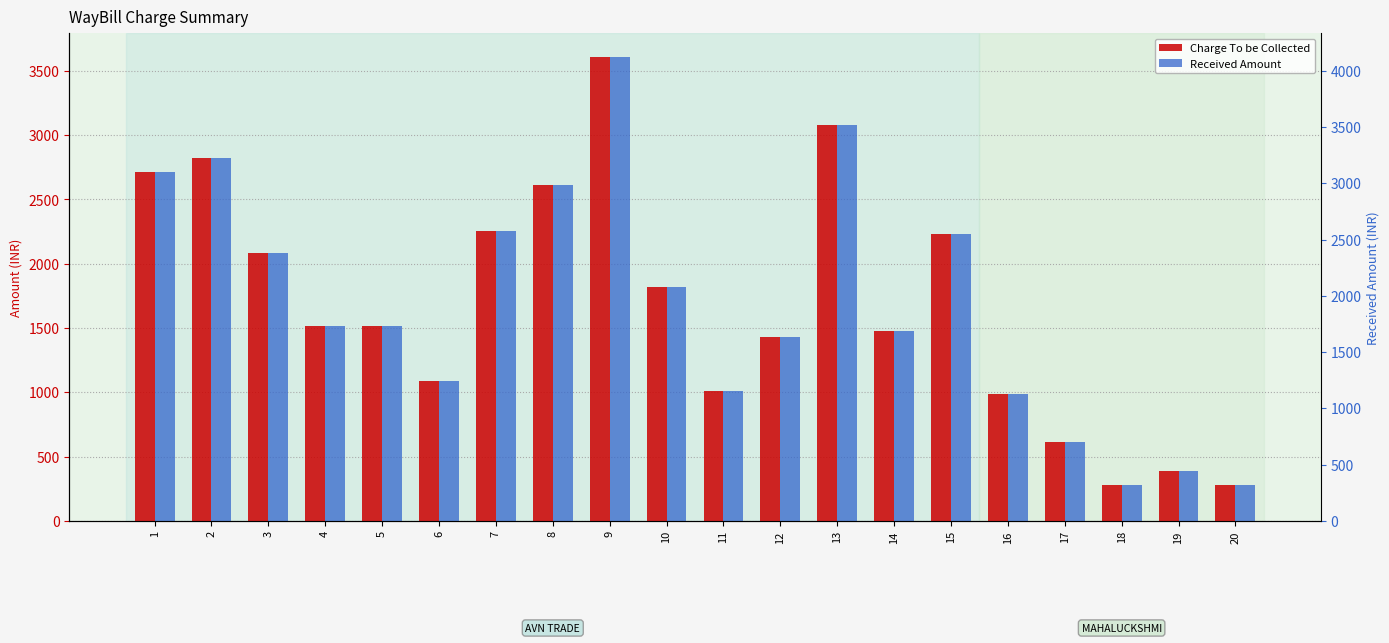

Count the number of categories in the chart.

20